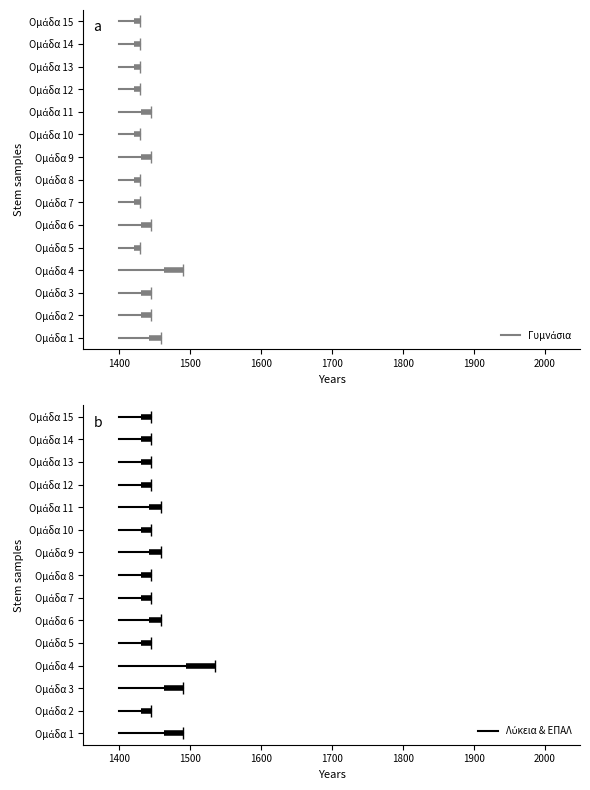

What is the value of the Λύκεια & ΕΠΑΛ point at the 14th from the left?

3